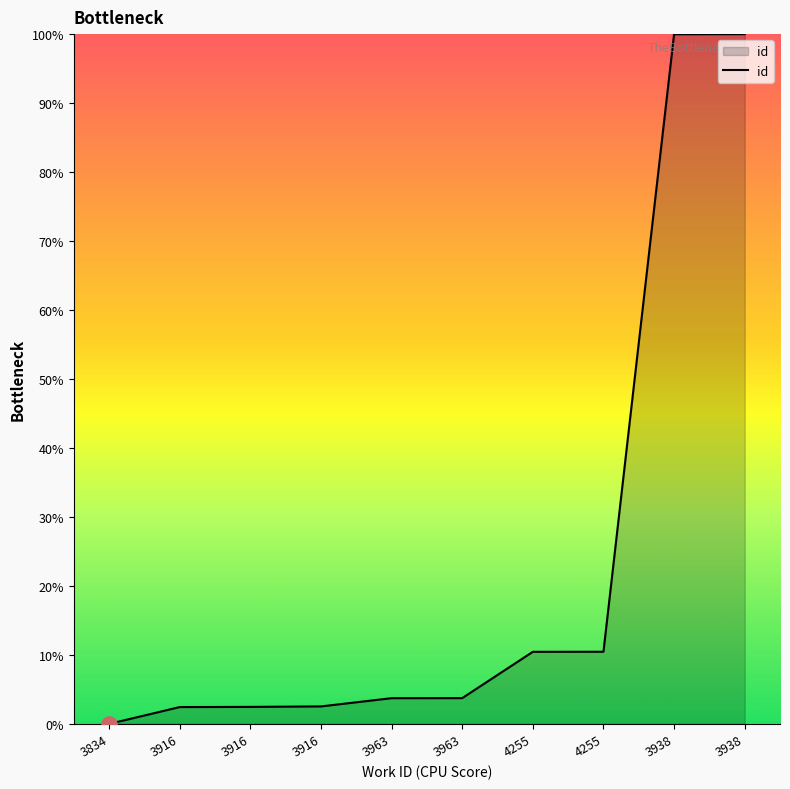

How many lines are shown in the chart?

1